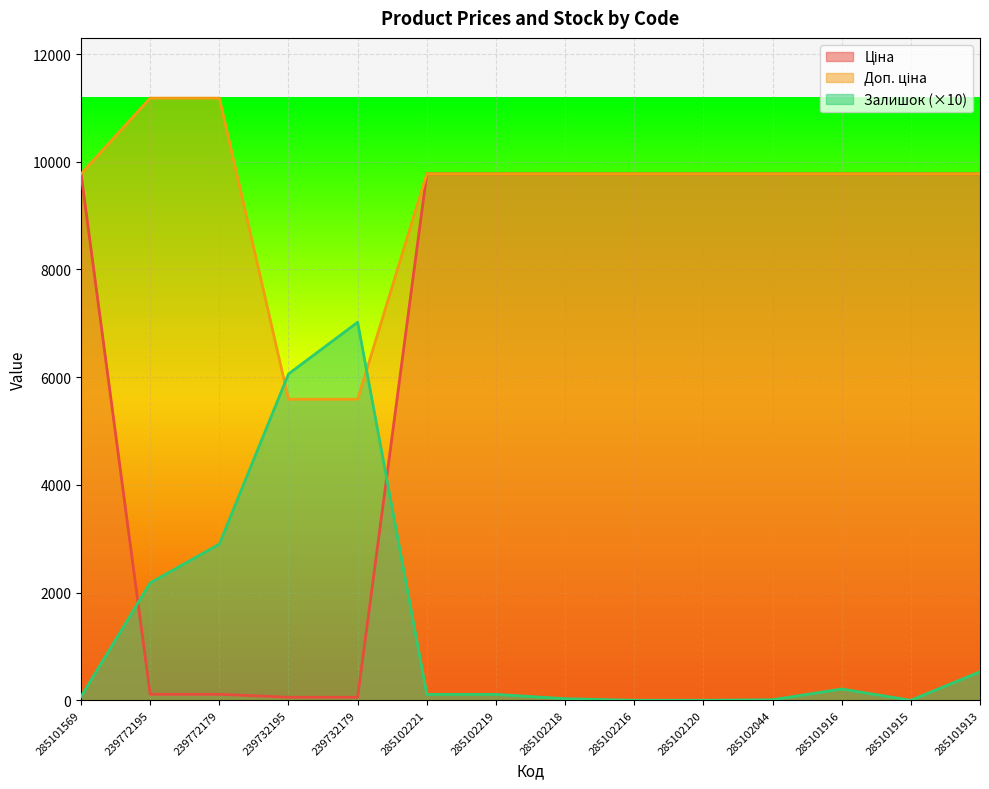

What is the difference between the maximum and minimum values in the Доп. ціна series?

5591.0